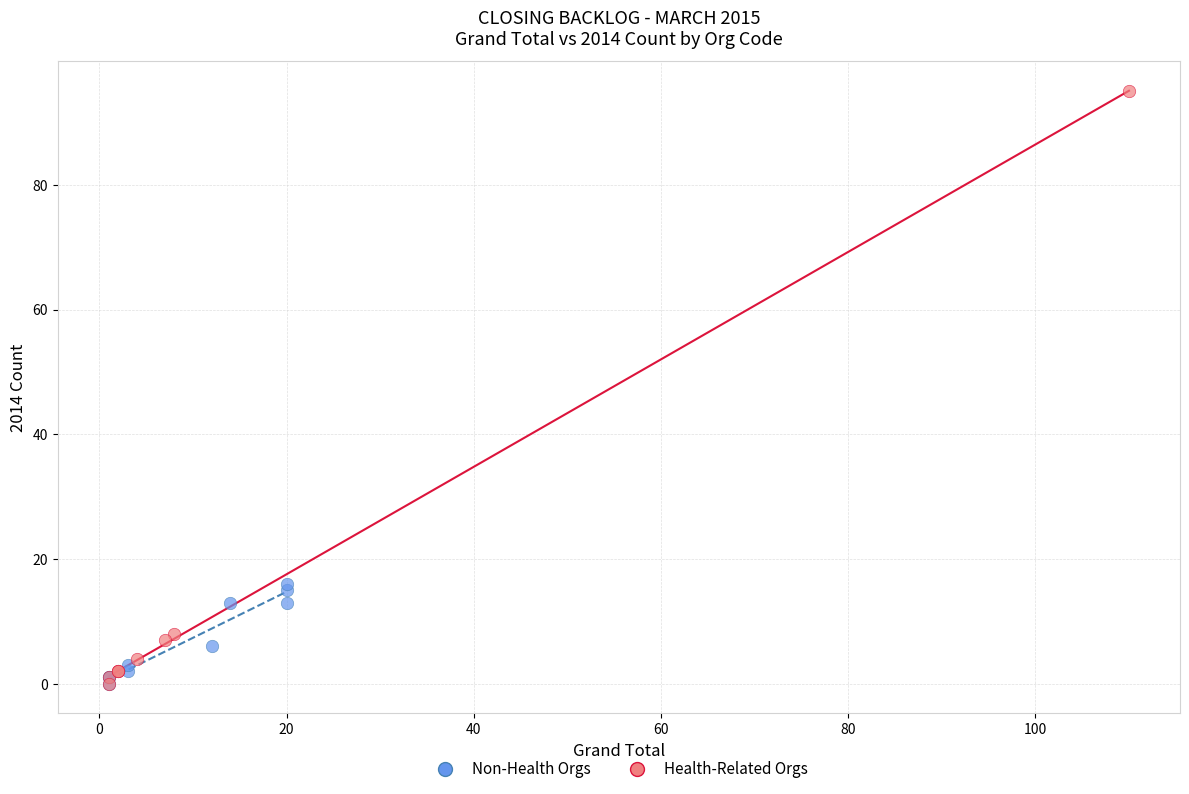

Which series has the widest spread of Y values?

Health-Related Orgs